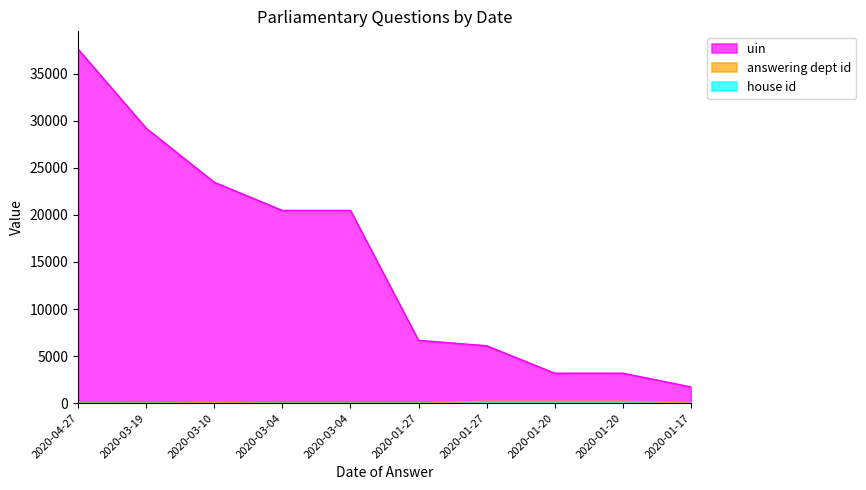

At which label does uin reach its minimum?

2020-01-17